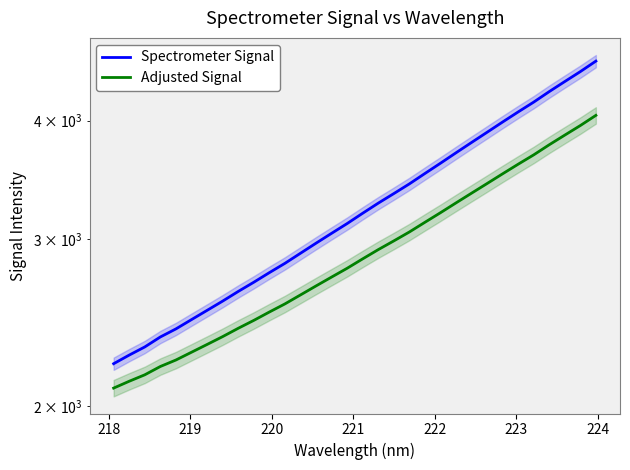

What are all the series names shown in the legend?

Spectrometer Signal, Adjusted Signal